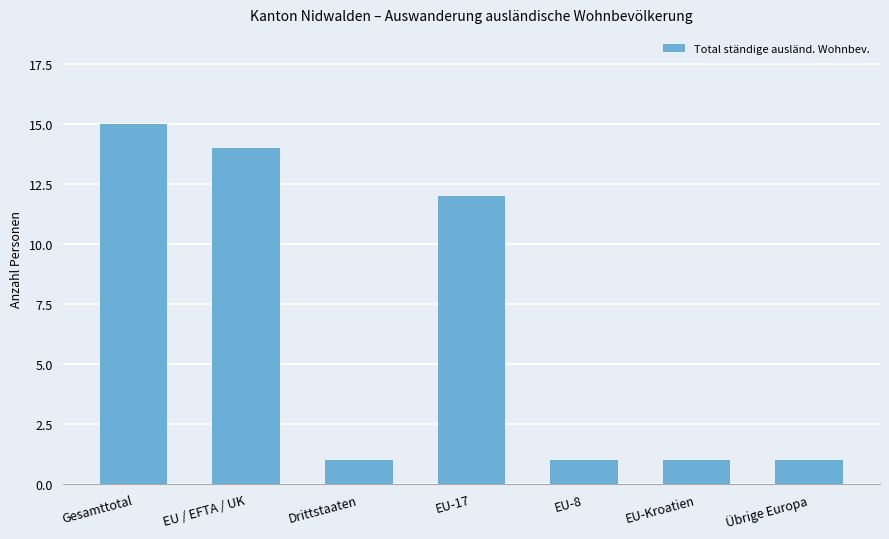

The chart shows a value of 1 at Übrige Europa. True or false?

True